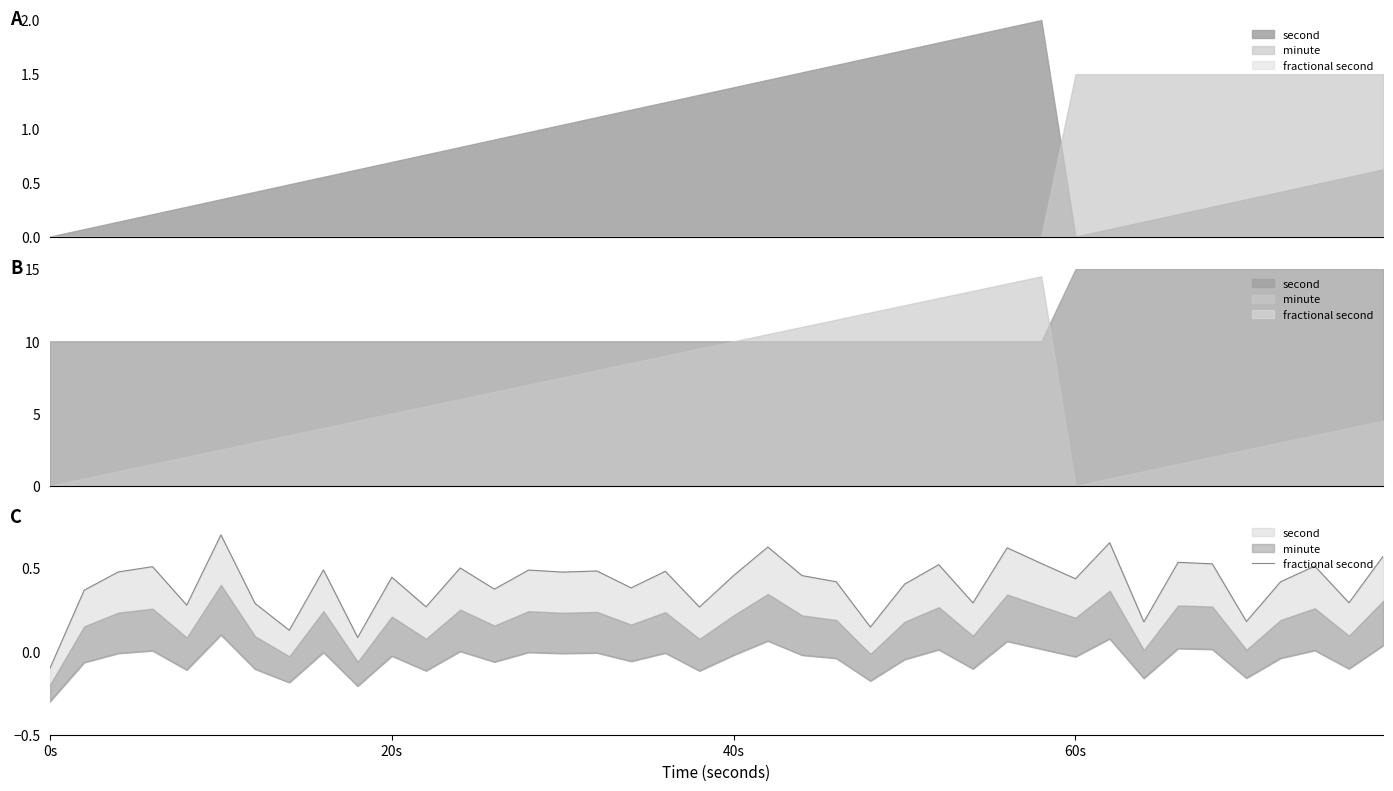

How many positive values are there?

39